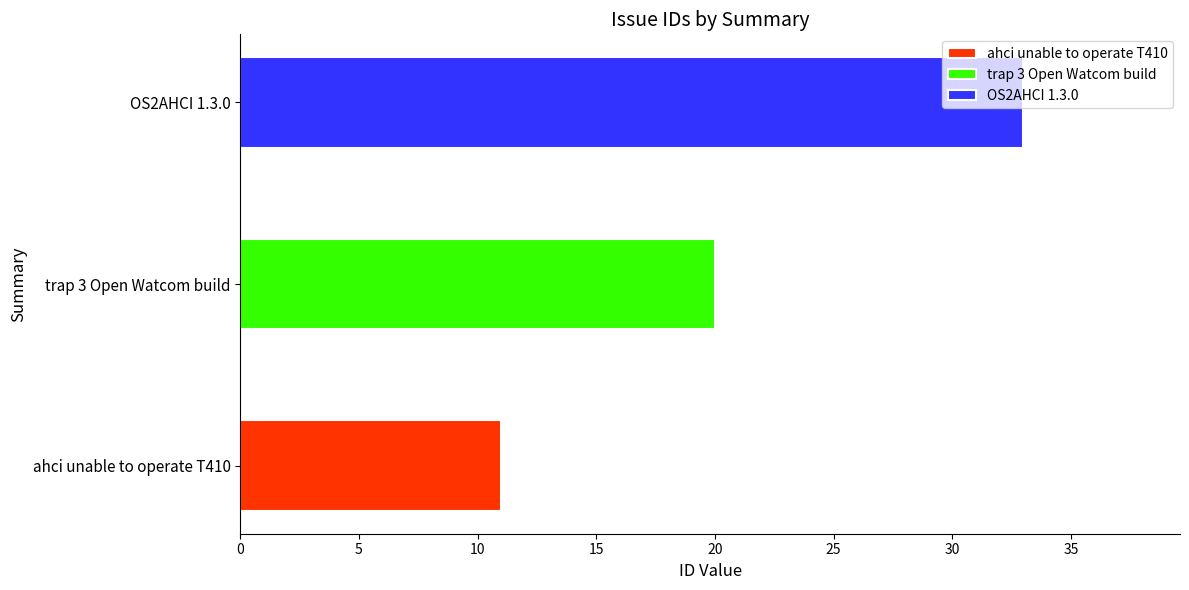

Rank the categories by value from highest to lowest.

OS2AHCI 1.3.0, trap 3 Open Watcom build, ahci unable to operate T410